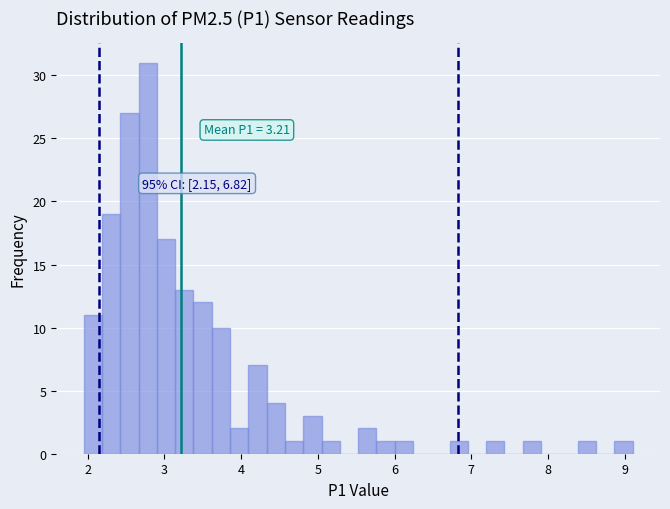

Read against the x-axis, roughly where is the centre of the tallest bar?

2.8